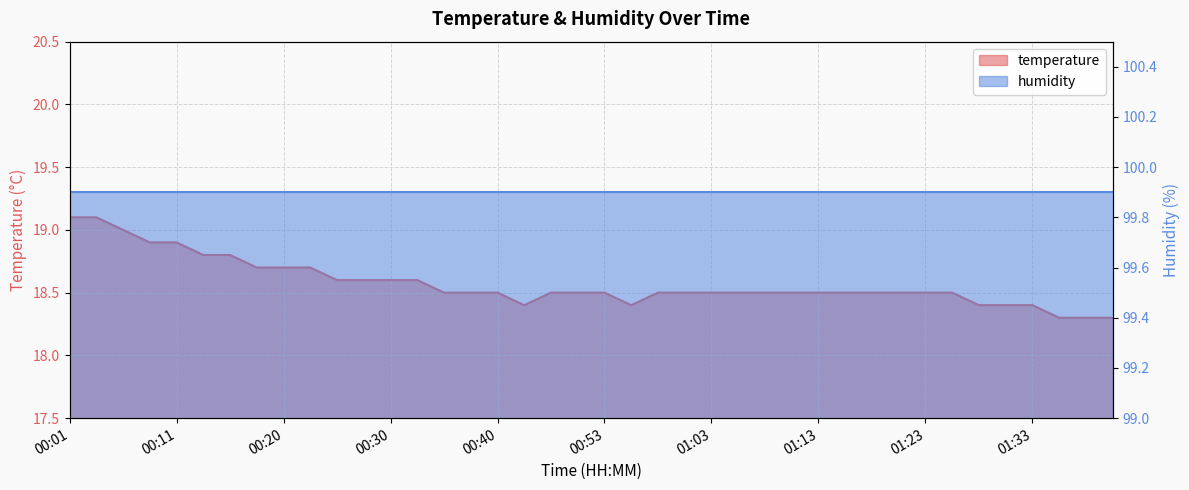

What position from the left is 00:30?

13